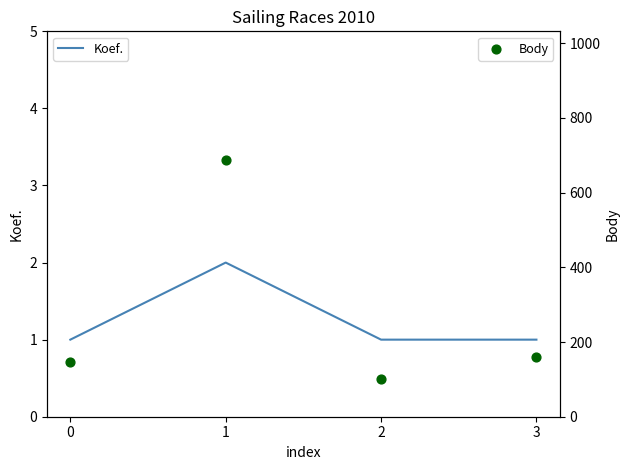

At which category is the sum across all series the highest?

1